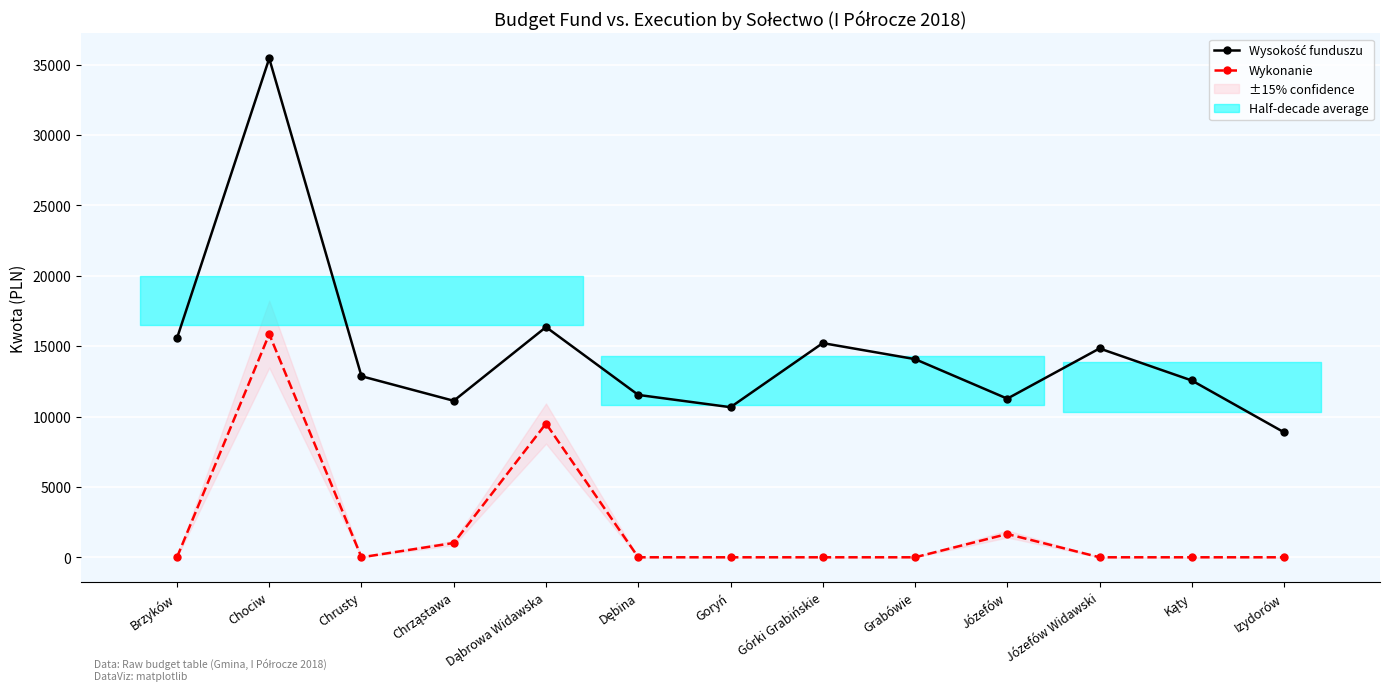

Reading left to right, extract all data points from this chart.

Wysokość funduszu: Brzyków=15556.5	Chociw=35438.6	Chrusty=12862.6	Chrząstawa=11117.2	Dąbrowa Widawska=16353.4	Dębina=11534.6	Goryń=10661.9	Górki Grabińskie=15215.1	Grabówie=14076.8	Józefów=11269.0	Józefów Widawski=14835.6	Kąty=12559.1	Izydorów=8878.6
Wykonanie: Brzyków=0.0	Chociw=15851.4	Chrusty=0.0	Chrząstawa=1015.9	Dąbrowa Widawska=9497.8	Dębina=0.0	Goryń=0.0	Górki Grabińskie=0.0	Grabówie=0.0	Józefów=1653.1	Józefów Widawski=0.0	Kąty=0.0	Izydorów=0.0